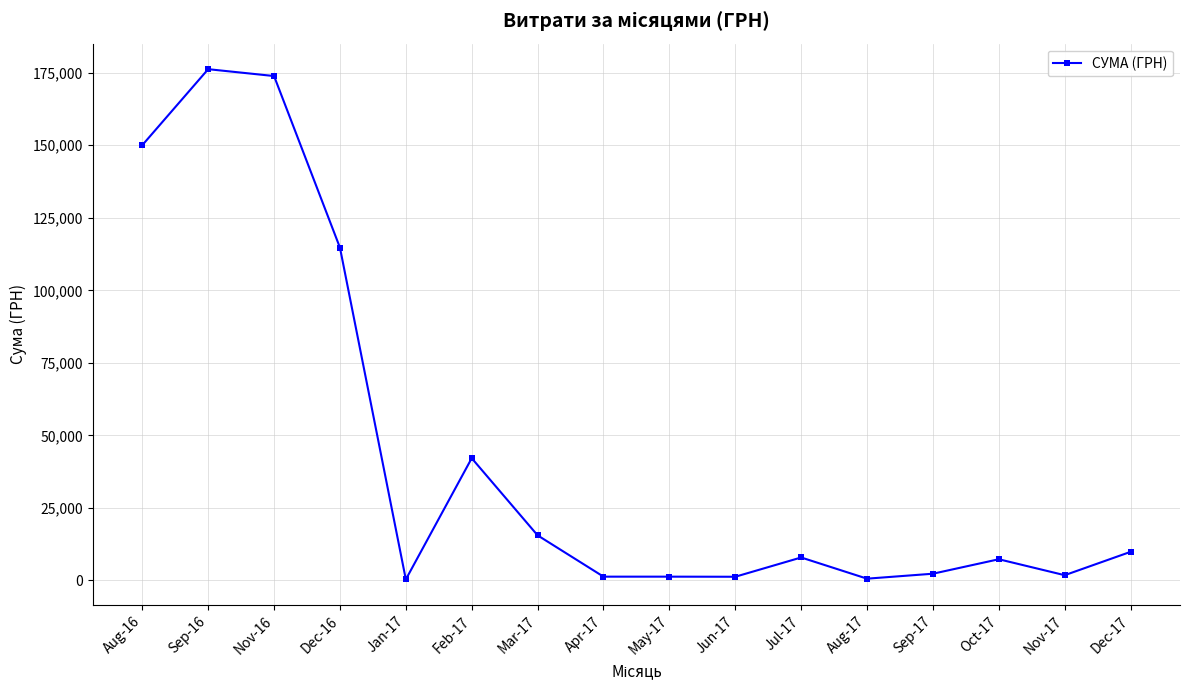

True or false: the data has more than 2 interior local peaks.

True